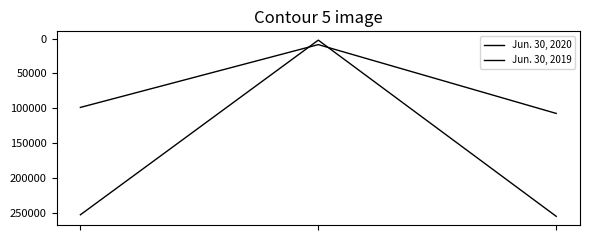

Is this an area chart (filled region under the line)?

No